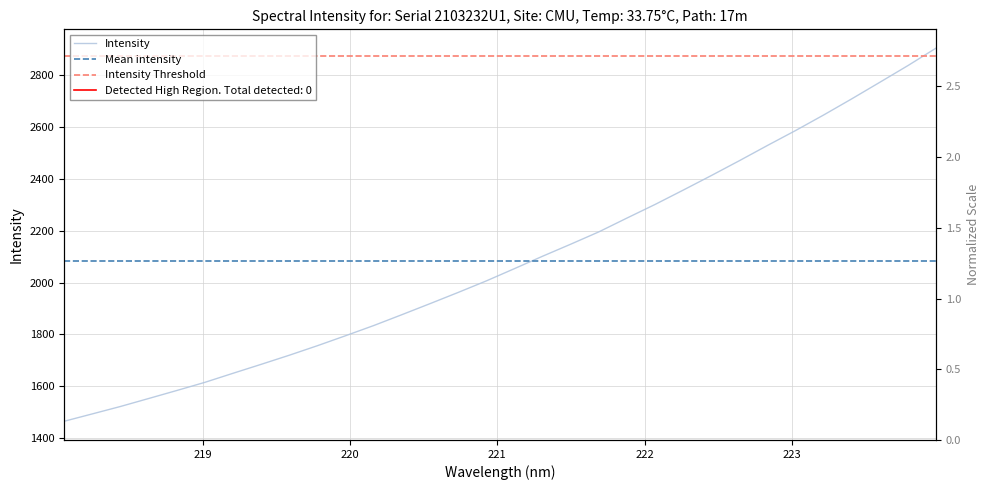

List the labels in order of value, largest first.

223.9802, 223.7895, 223.5987, 223.408, 223.2172, 223.0264, 222.8355, 222.6447, 222.4538, 222.263, 222.0721, 221.8812, 221.6902, 221.4993, 221.3083, 221.1174, 220.9264, 220.7354, 220.5444, 220.3533, 220.1623, 219.9712, 219.7801, 219.589, 219.3979, 219.2067, 219.0156, 218.8244, 218.6332, 218.442, 218.2508, 218.0596